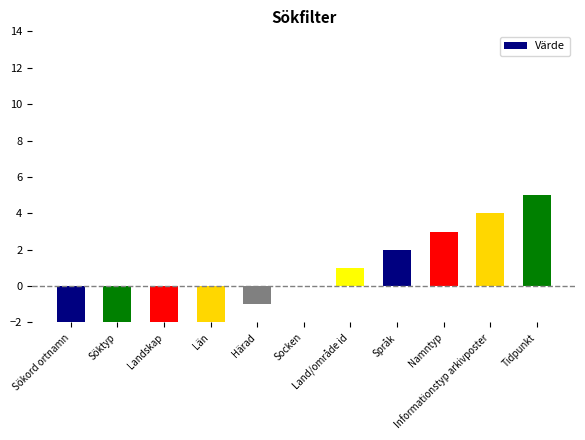

The chart shows a value of -7 at Sökord ortnamn. True or false?

False